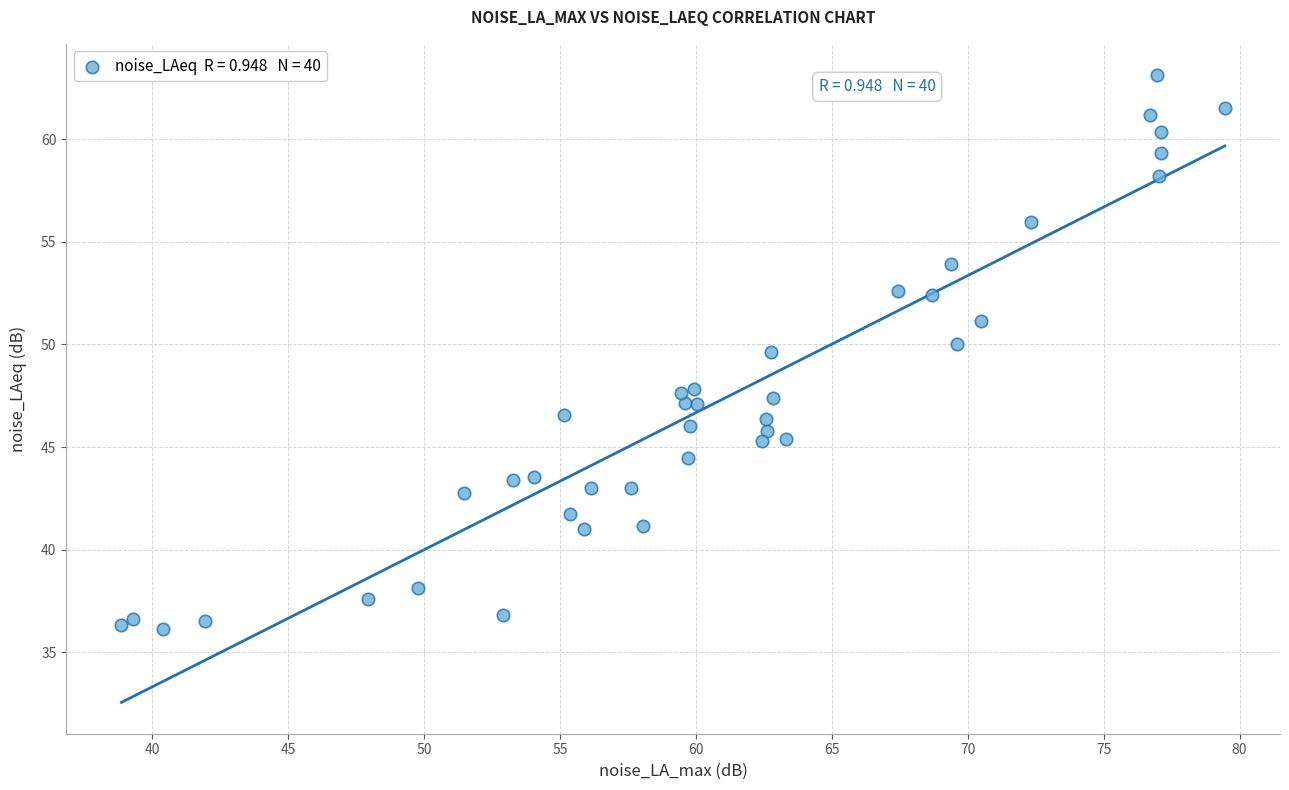

What Y value in the scatter plot is closest to 49?

49.6